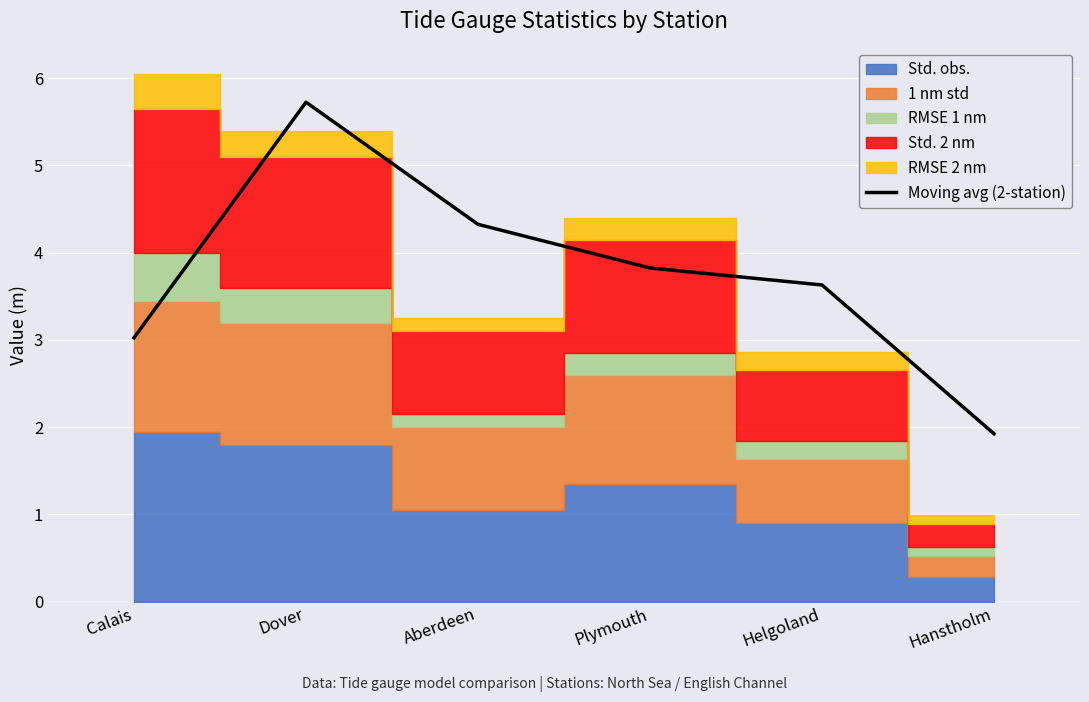

What is the difference between the maximum and second lowest values?

2.7